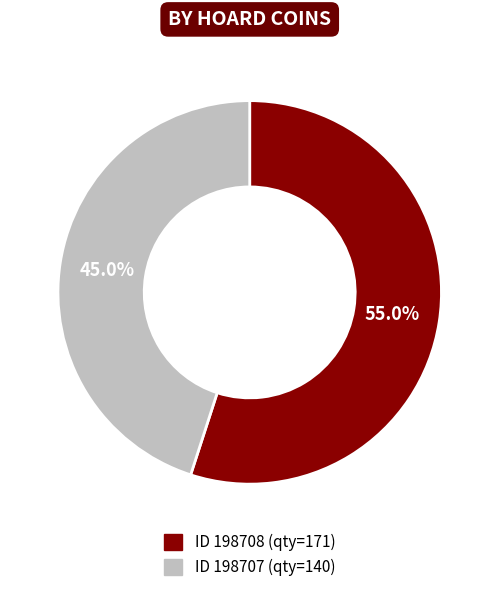

Is there any slice that represents more than half of the pie?

Yes